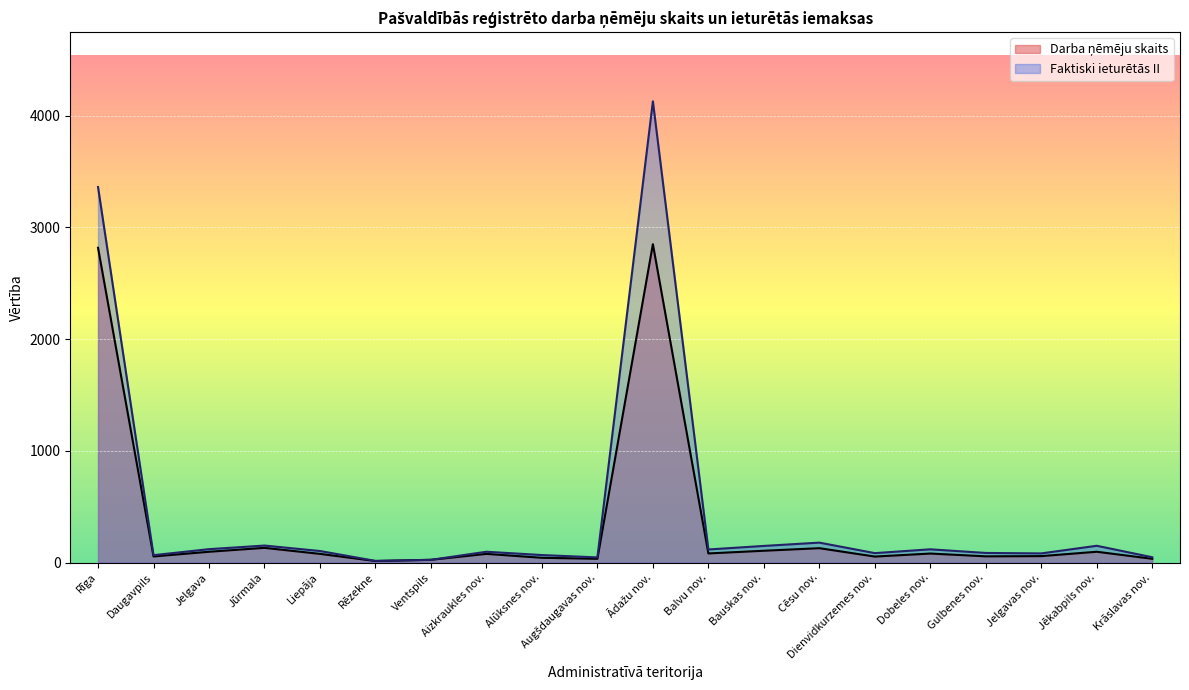

Count the number of data series in this chart.

2